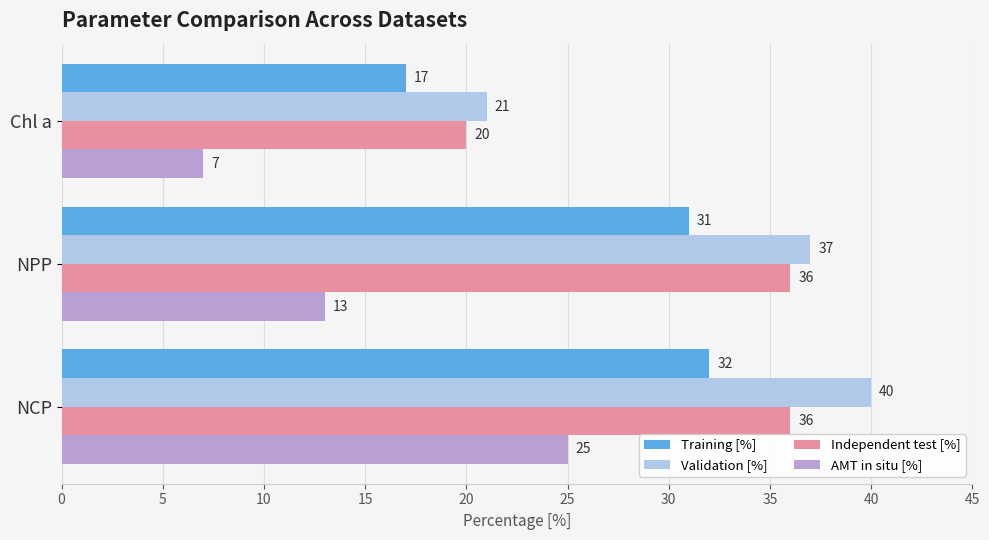

Where is Validation [%] nearest to the value 30?

NPP